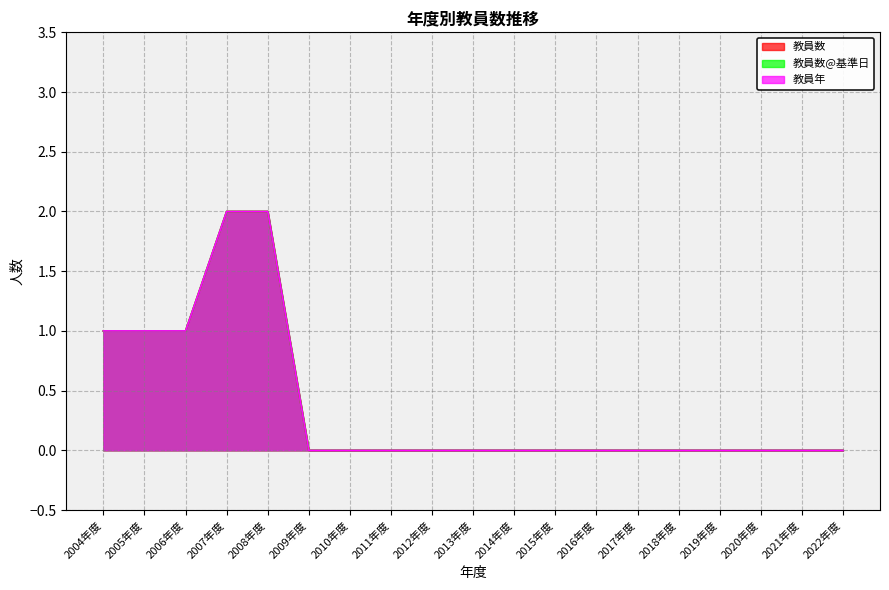

What is the greatest value displayed?

2